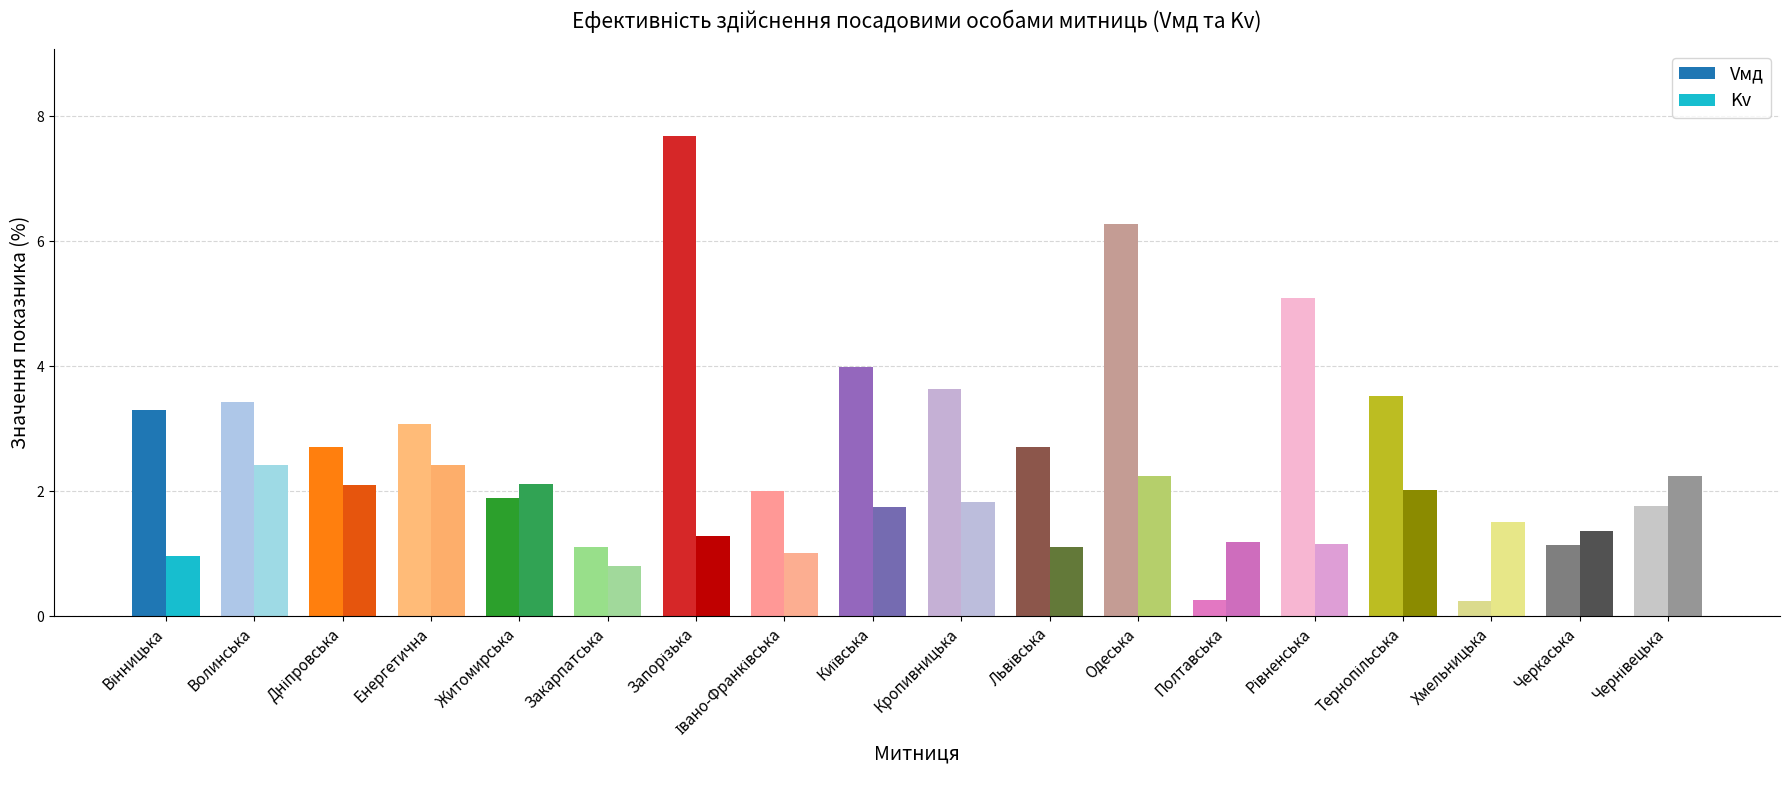

Where does the Kv series first go above 1?

Волинська